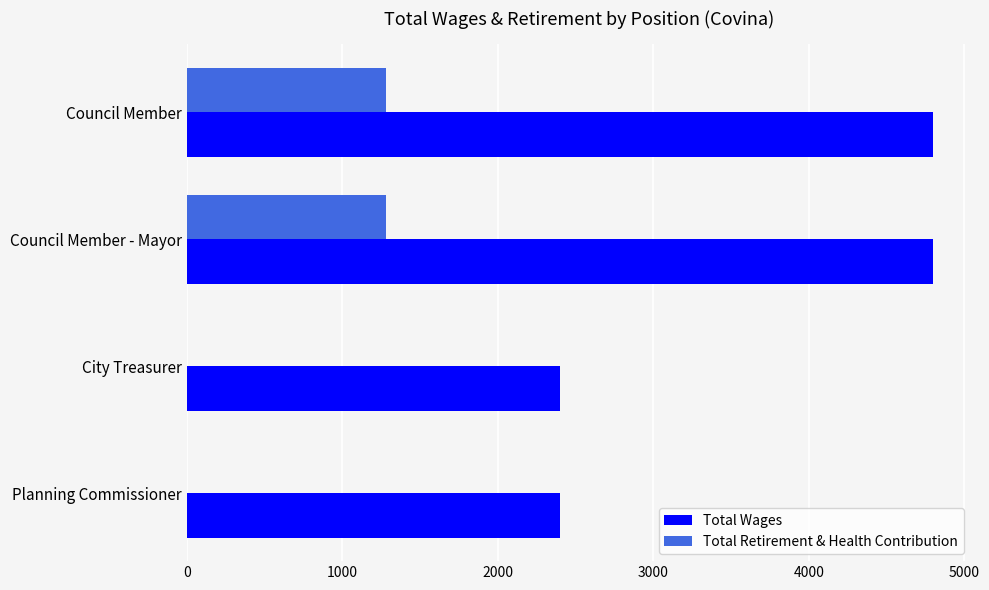

What is the sum of all Total Retirement & Health Contribution values?

2566